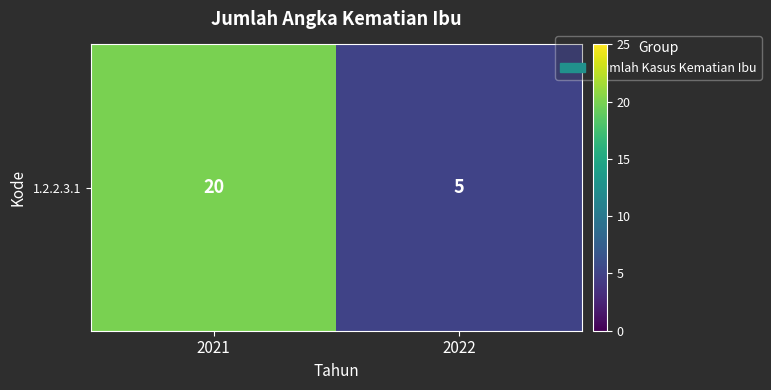

Reading left to right, transcribe all the data shown in this chart.

20	5